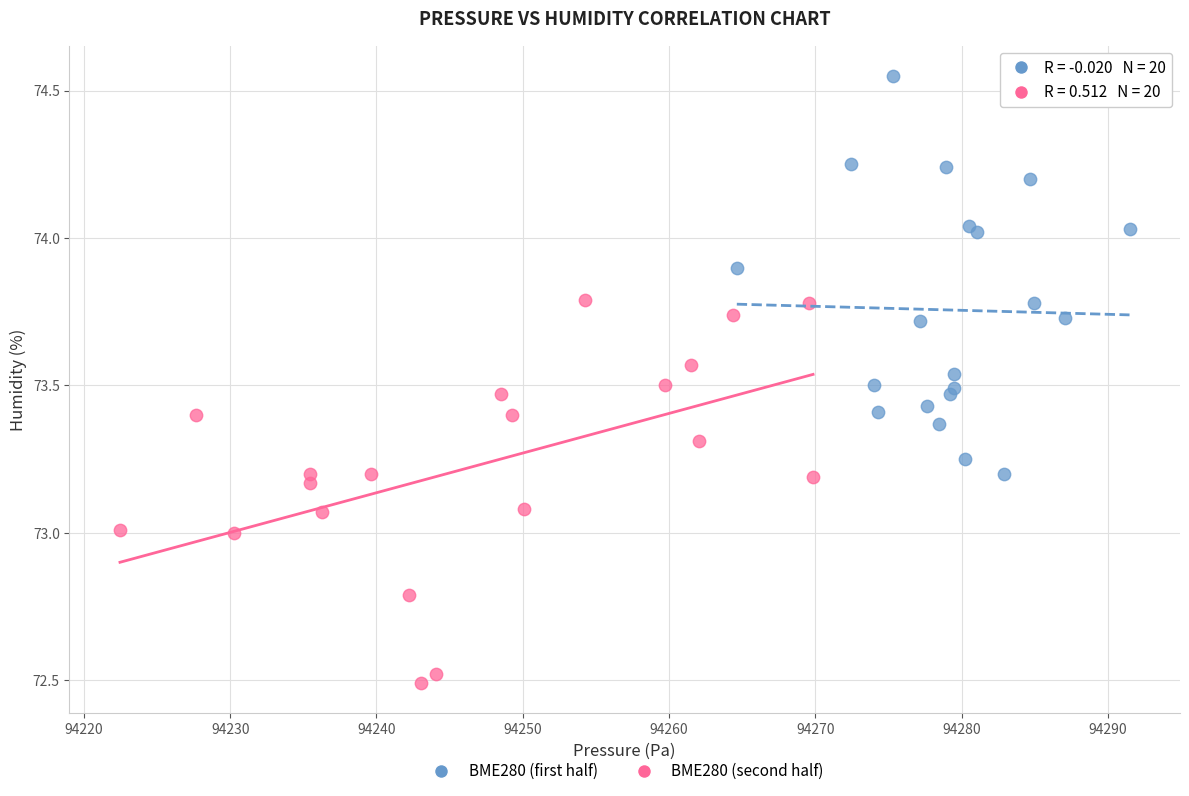

What are all the series names shown in the legend?

BME280 (first half), BME280 (second half)